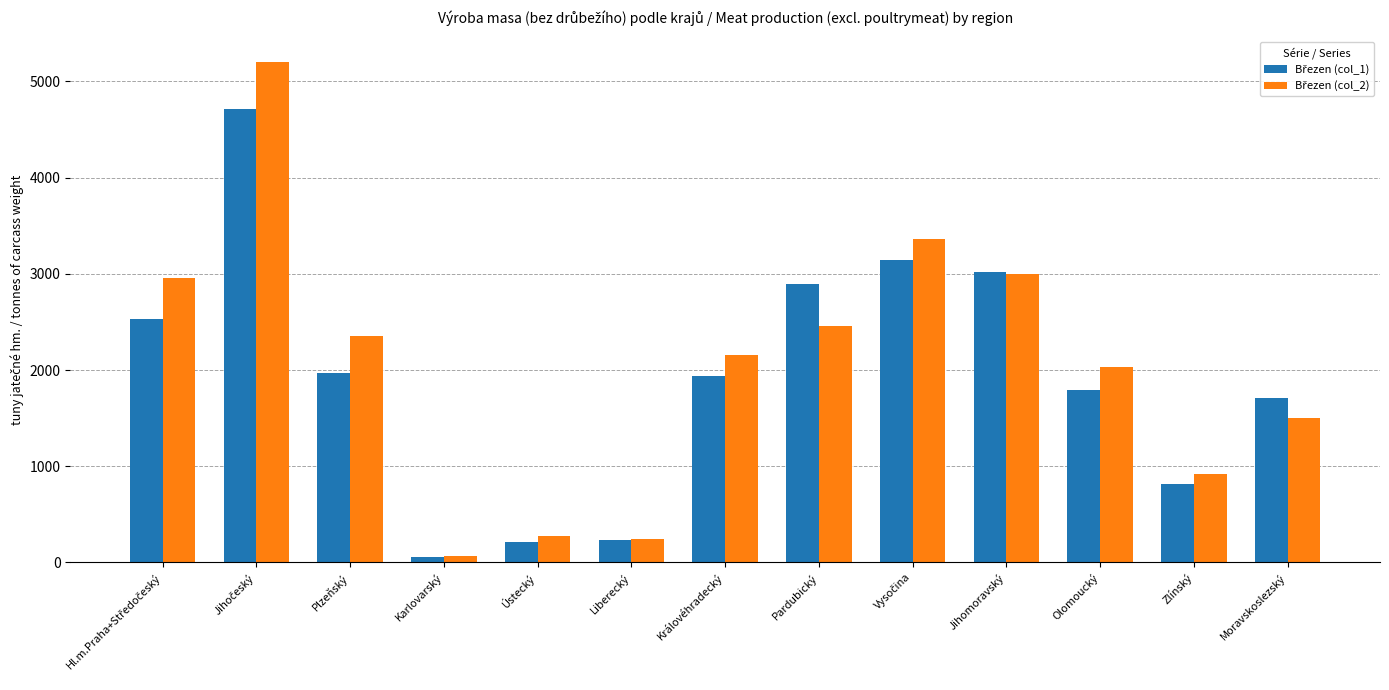

How many bars are there in total?

26